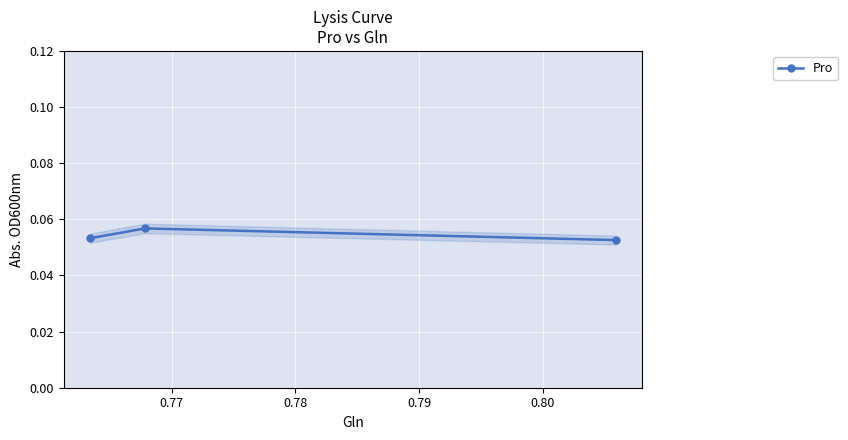

How many Pro values are between 0 and 1?

3